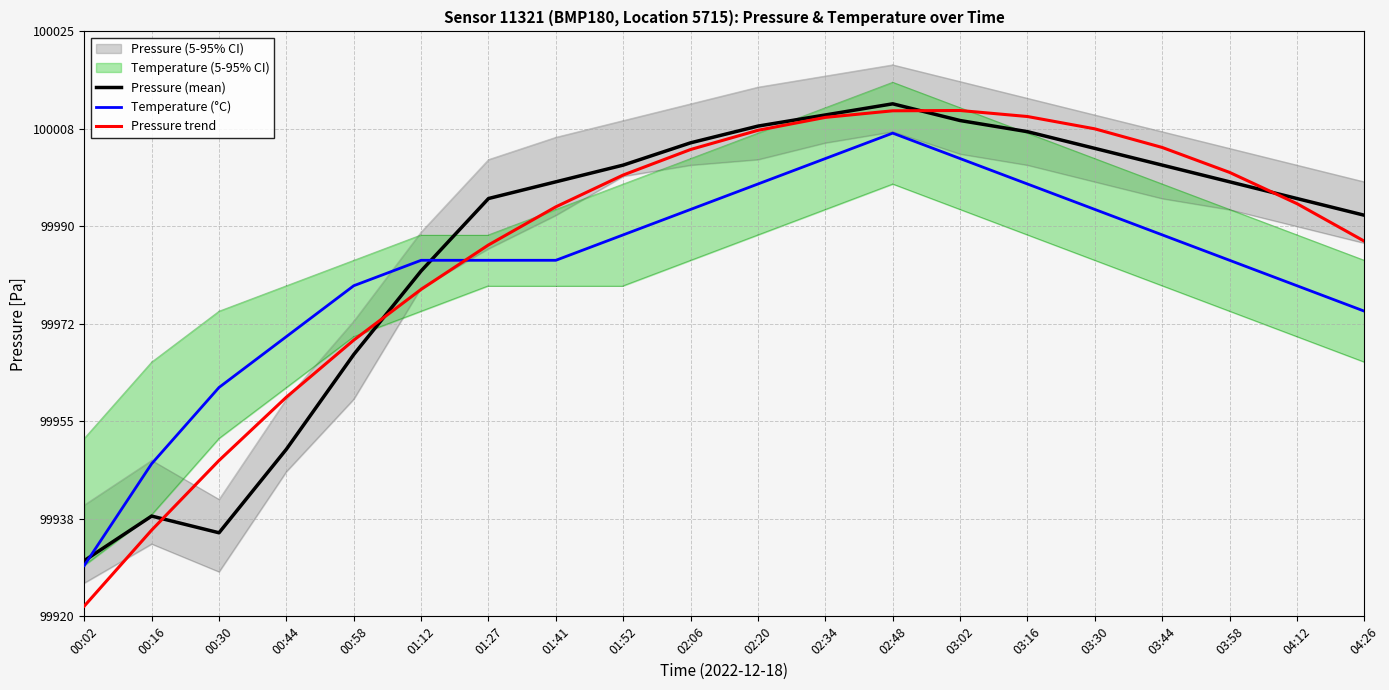

Where is Pressure trend nearest to the value 99966?

00:58